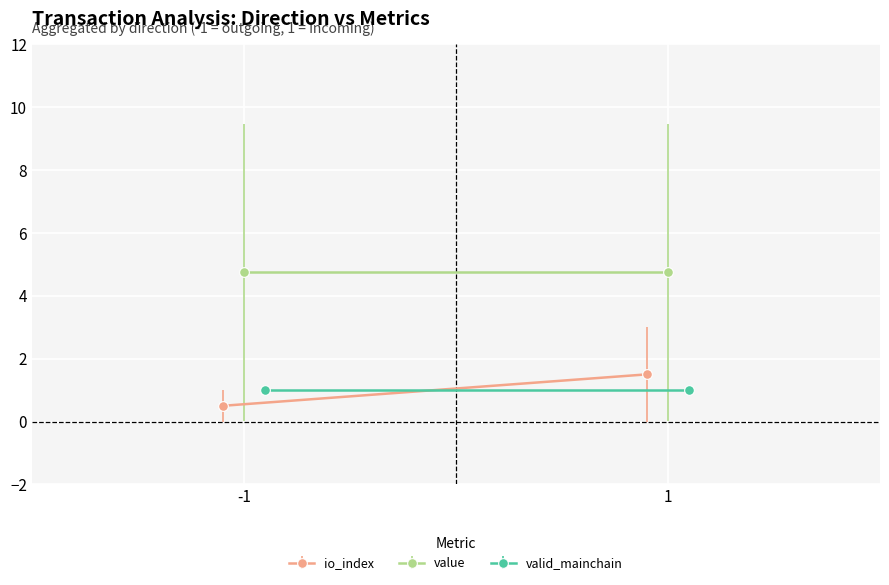

At which category is the sum across all series the highest?

1